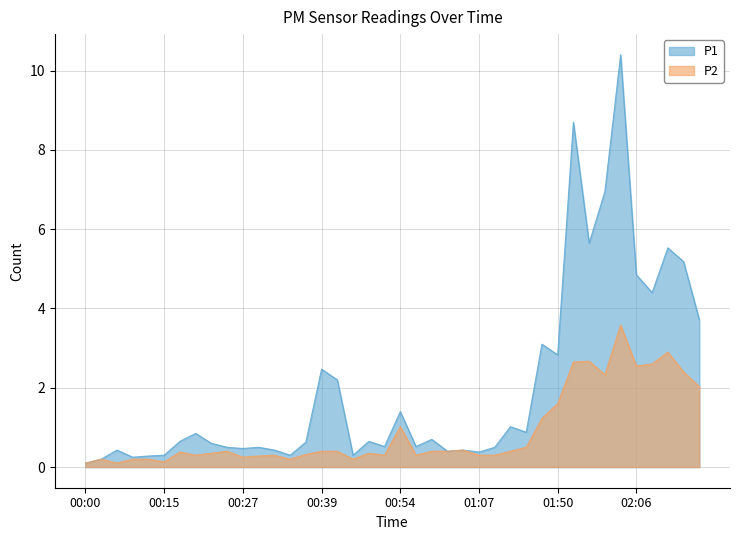

The P2 series shows 1.6 at 01:53. True or false?

False